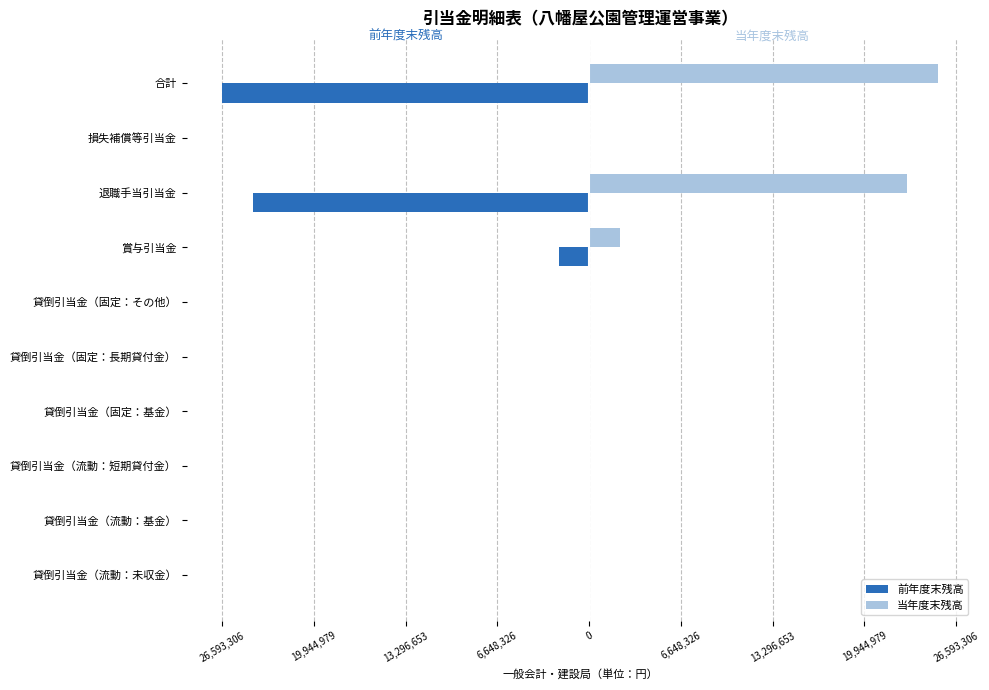

What are all the series names shown in the legend?

前年度末残高, 当年度末残高